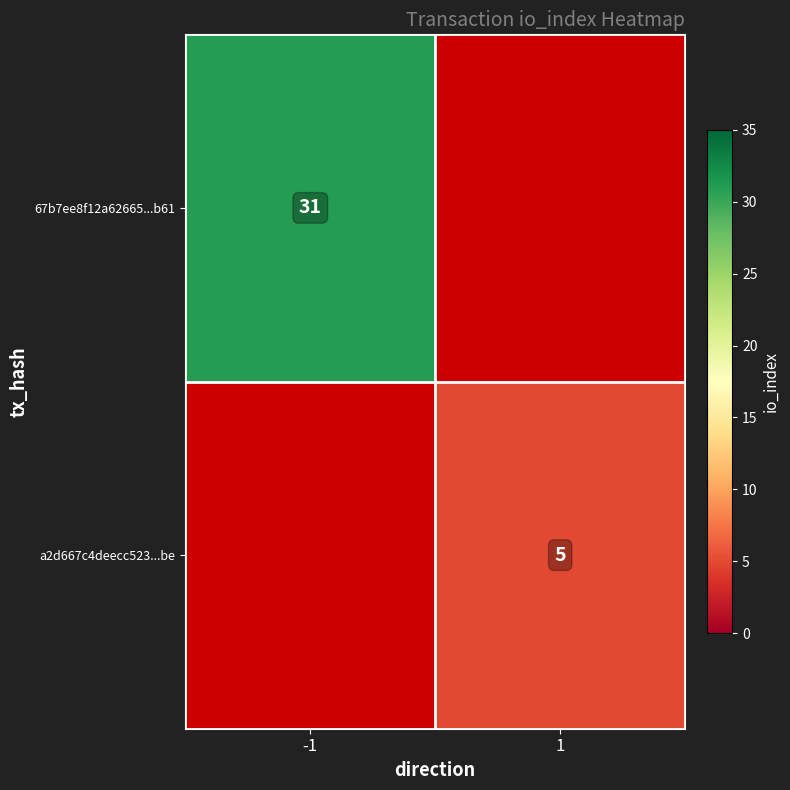

True or false: 67b7ee8f12a62665...b61 has a value of 31 at -1.

True